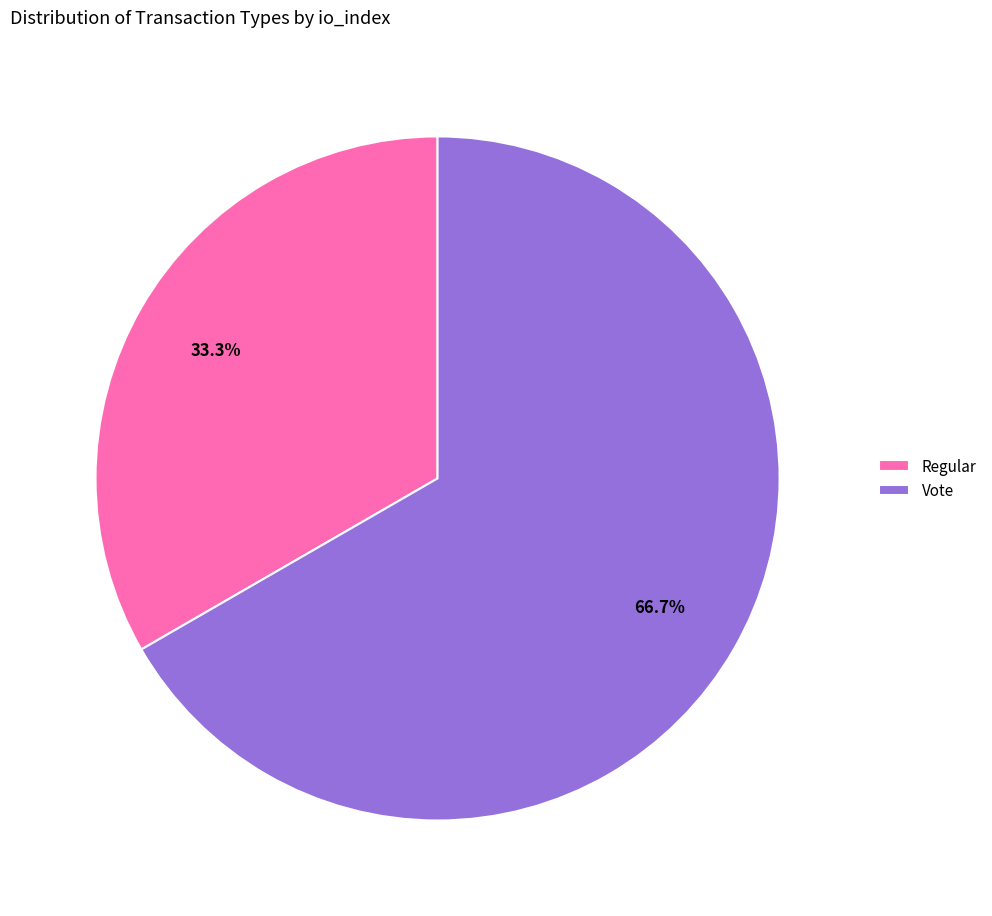

To the nearest percent, what is the difference between the largest and smallest slice percentages?

33%